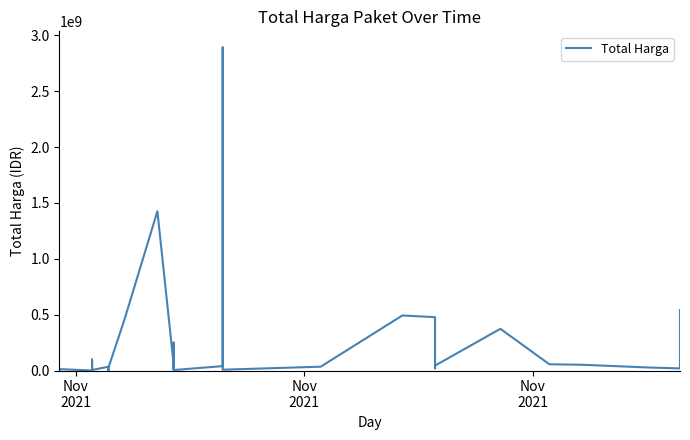

Does the chart display data point markers on the line(s)?

No